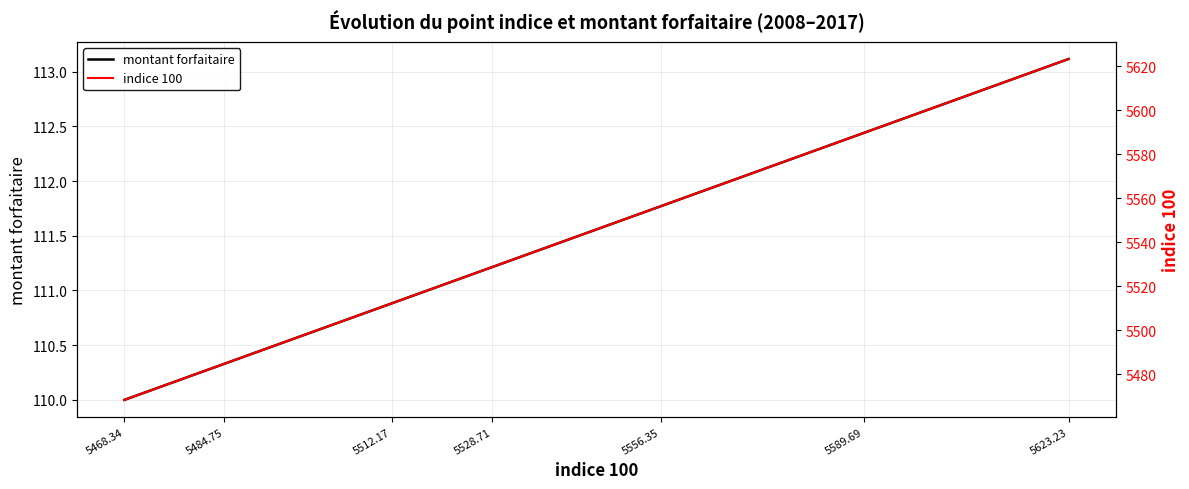

True or false: indice 100 and montant forfaitaire cross at least once.

False